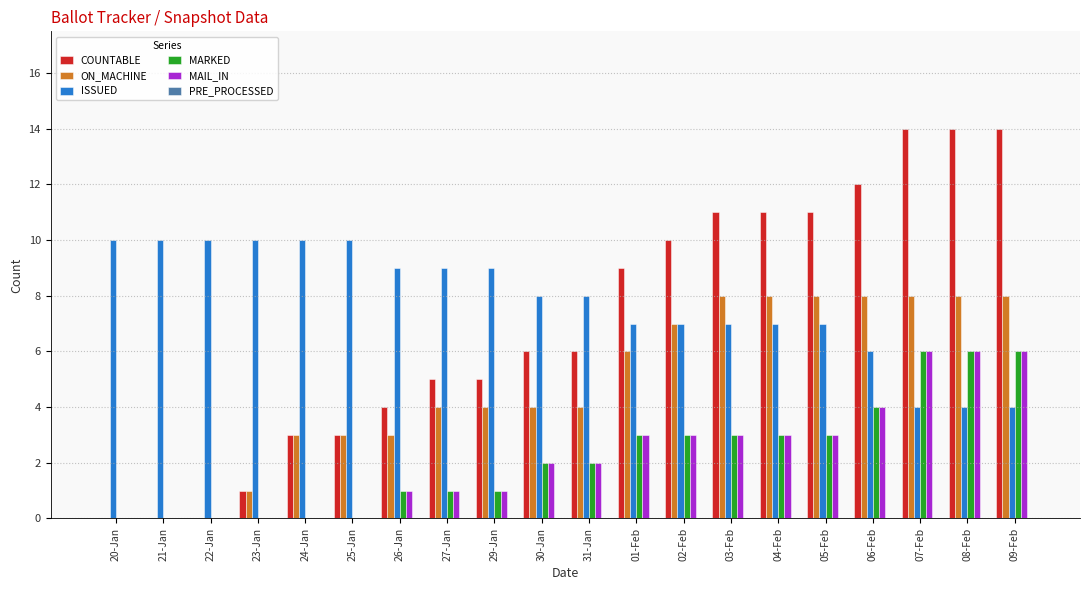

The MAIL_IN series shows 2 at 31-Jan. True or false?

True